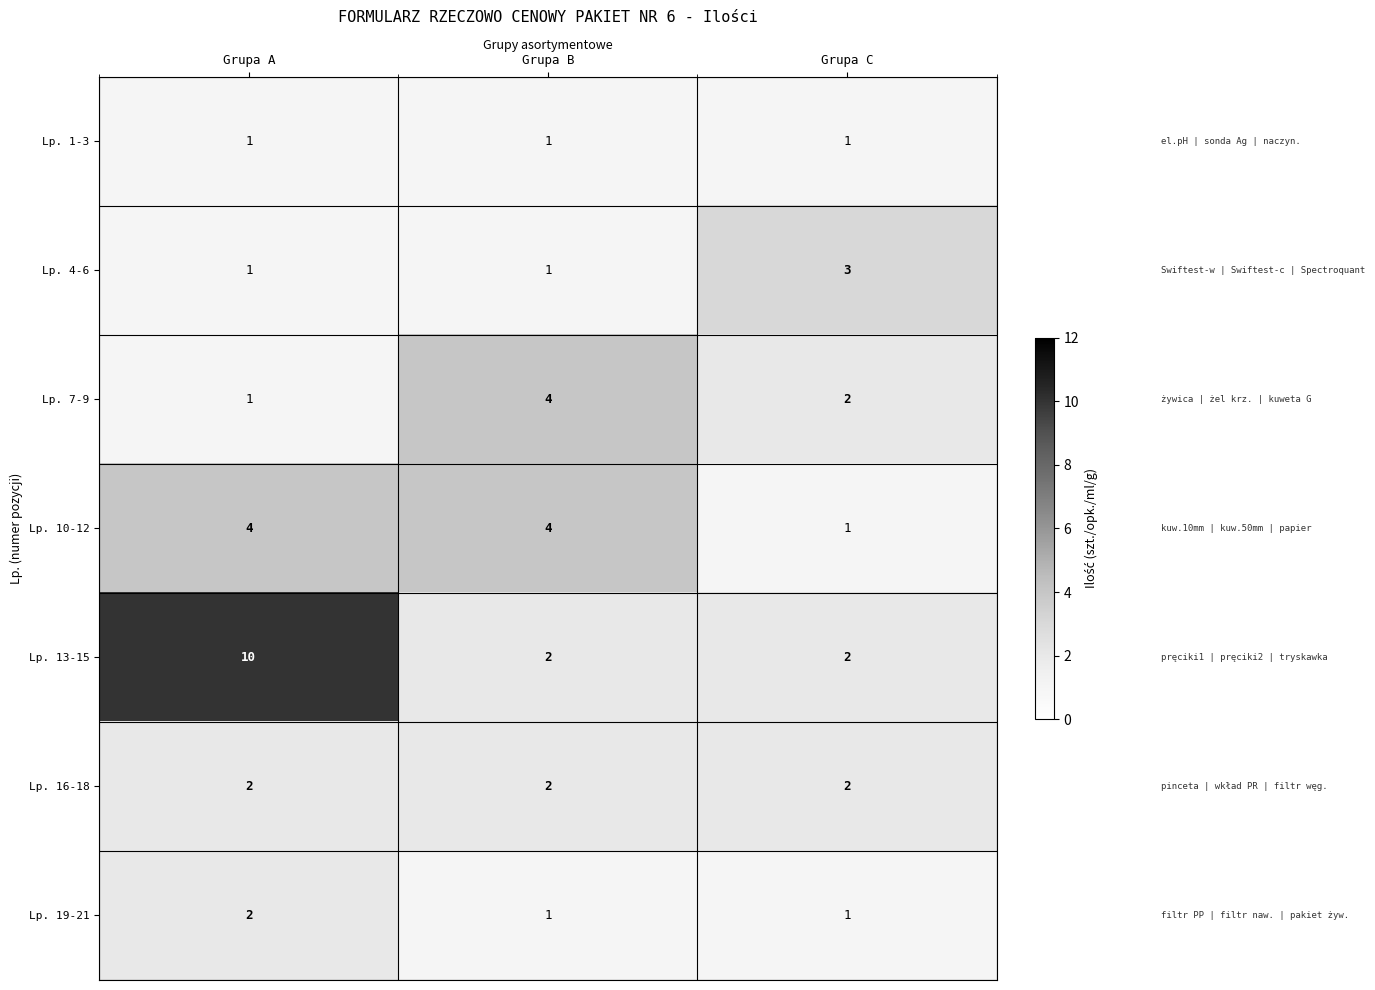

At which category is the sum across all series the highest?

Grupa A